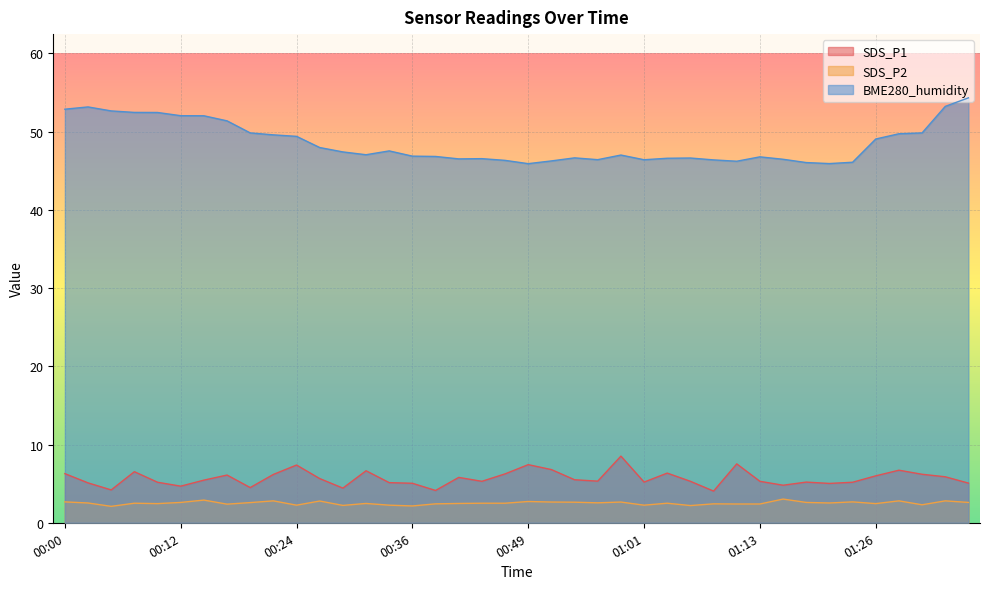

True or false: SDS_P1 and BME280_humidity cross at least once.

False